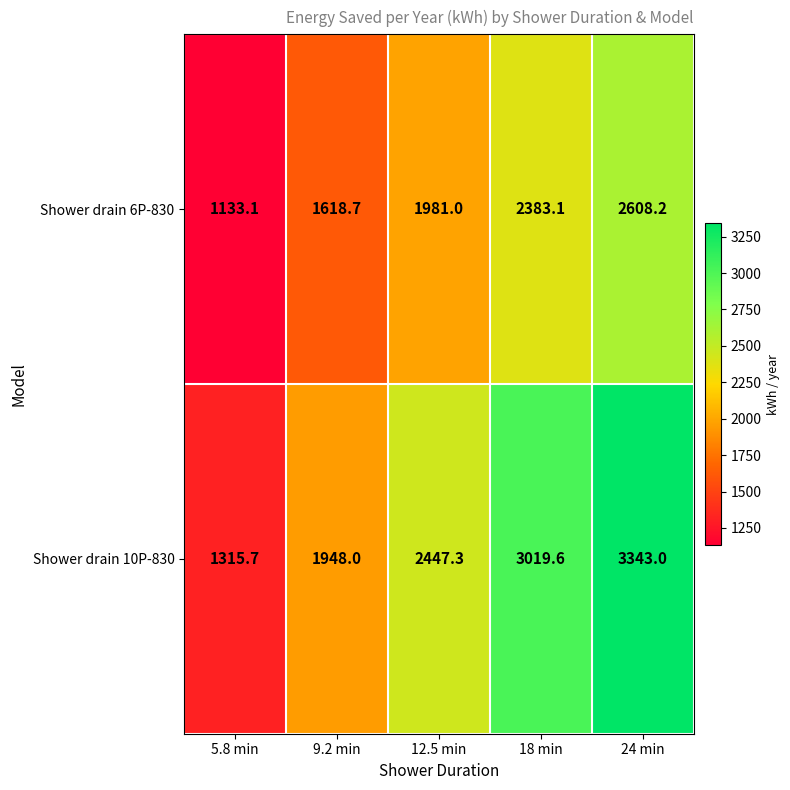

Count the number of data series in this chart.

2